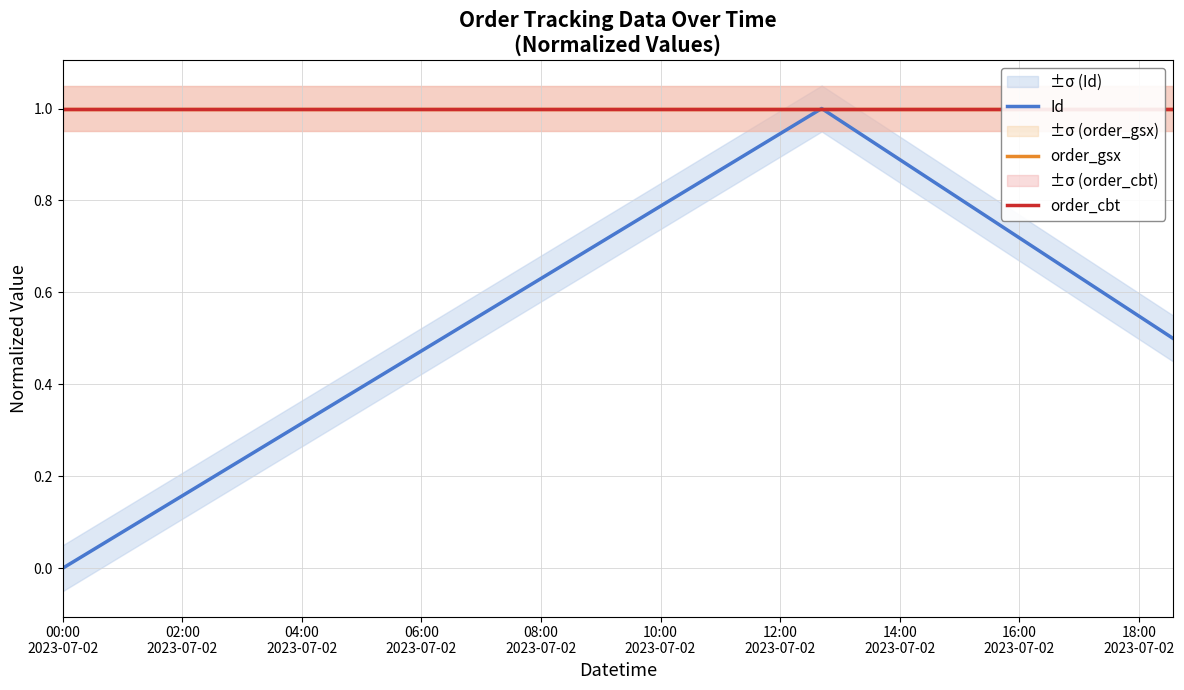

How many data points does each series have?

3